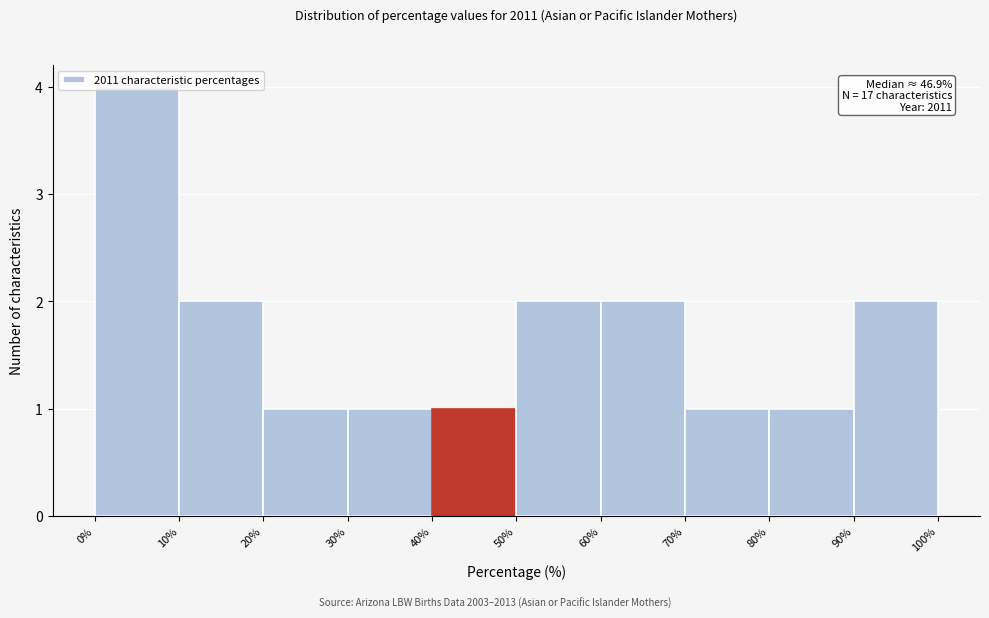

Which range on the x-axis has the tallest bar?

0% to 10%